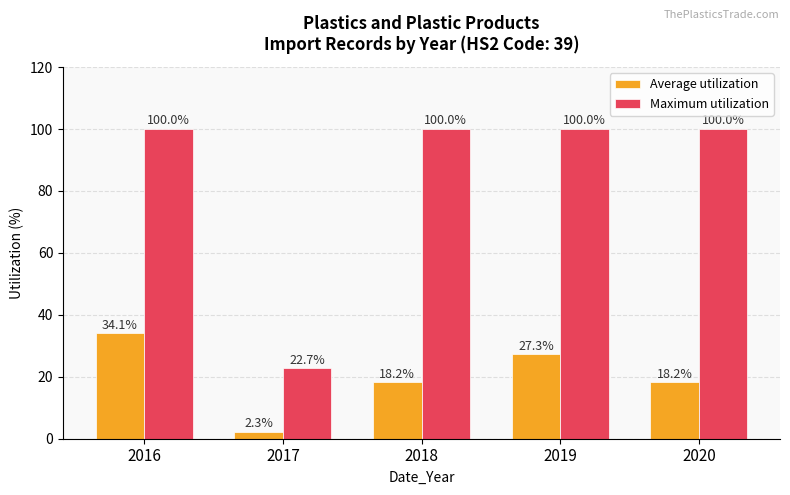

What are all the series names shown in the legend?

Average utilization, Maximum utilization